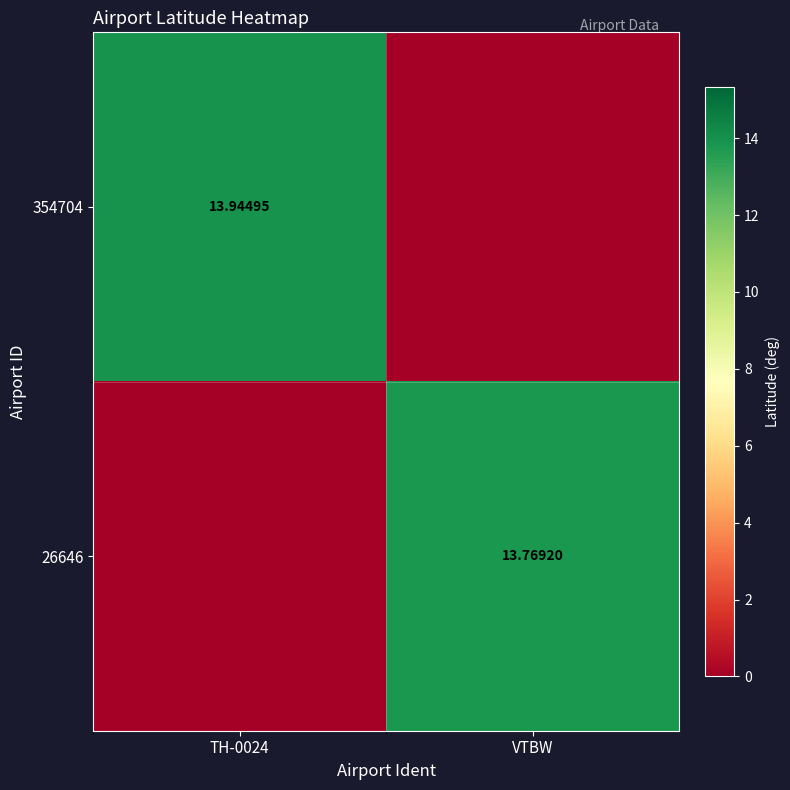

What is the difference between the 354704 values at VTBW and TH-0024?

13.9